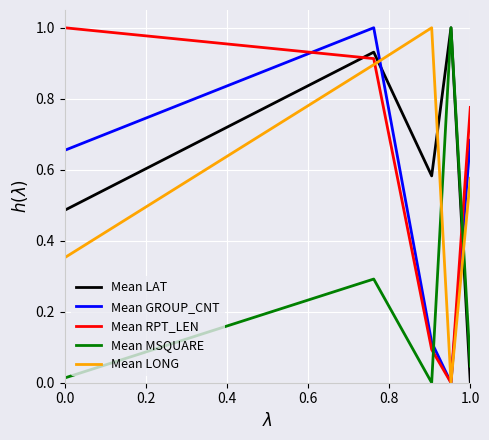

How many times do Mean GROUP_CNT and Mean MSQUARE cross each other?

2